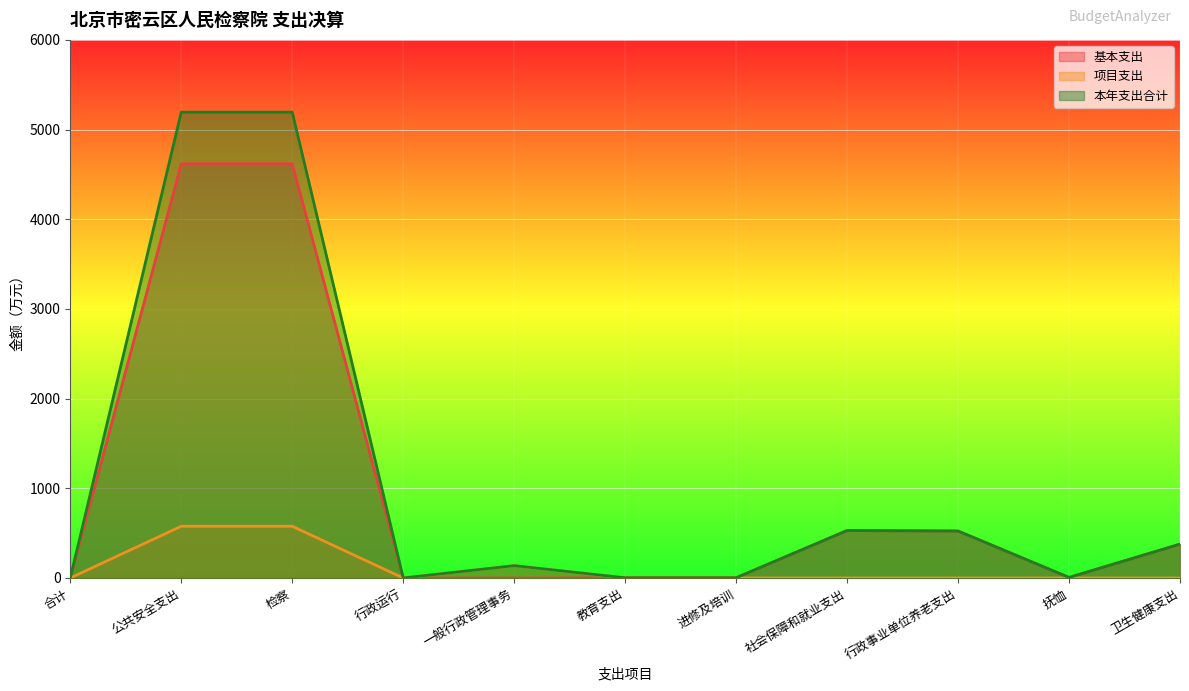

What is the difference between the highest and lowest values at 教育支出?

2.0